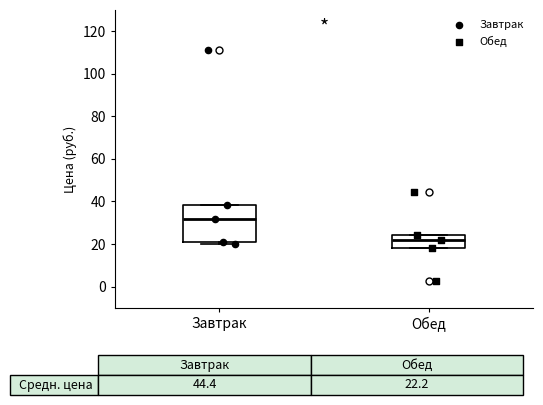

Which box is the tallest, from its lower edge to its upper edge?

Завтрак